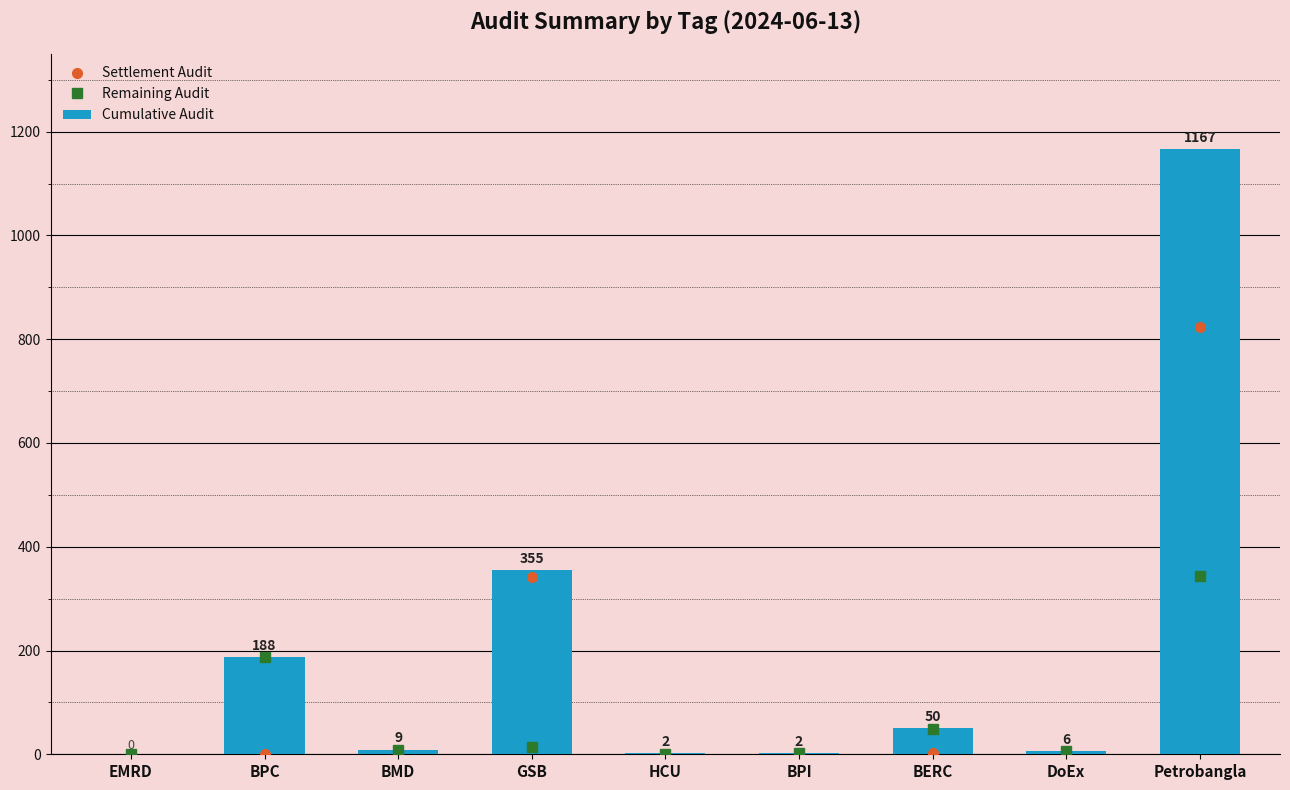

List the series in order of their peak value, highest first.

Cumulative Audit, Settlement Audit, Remaining Audit